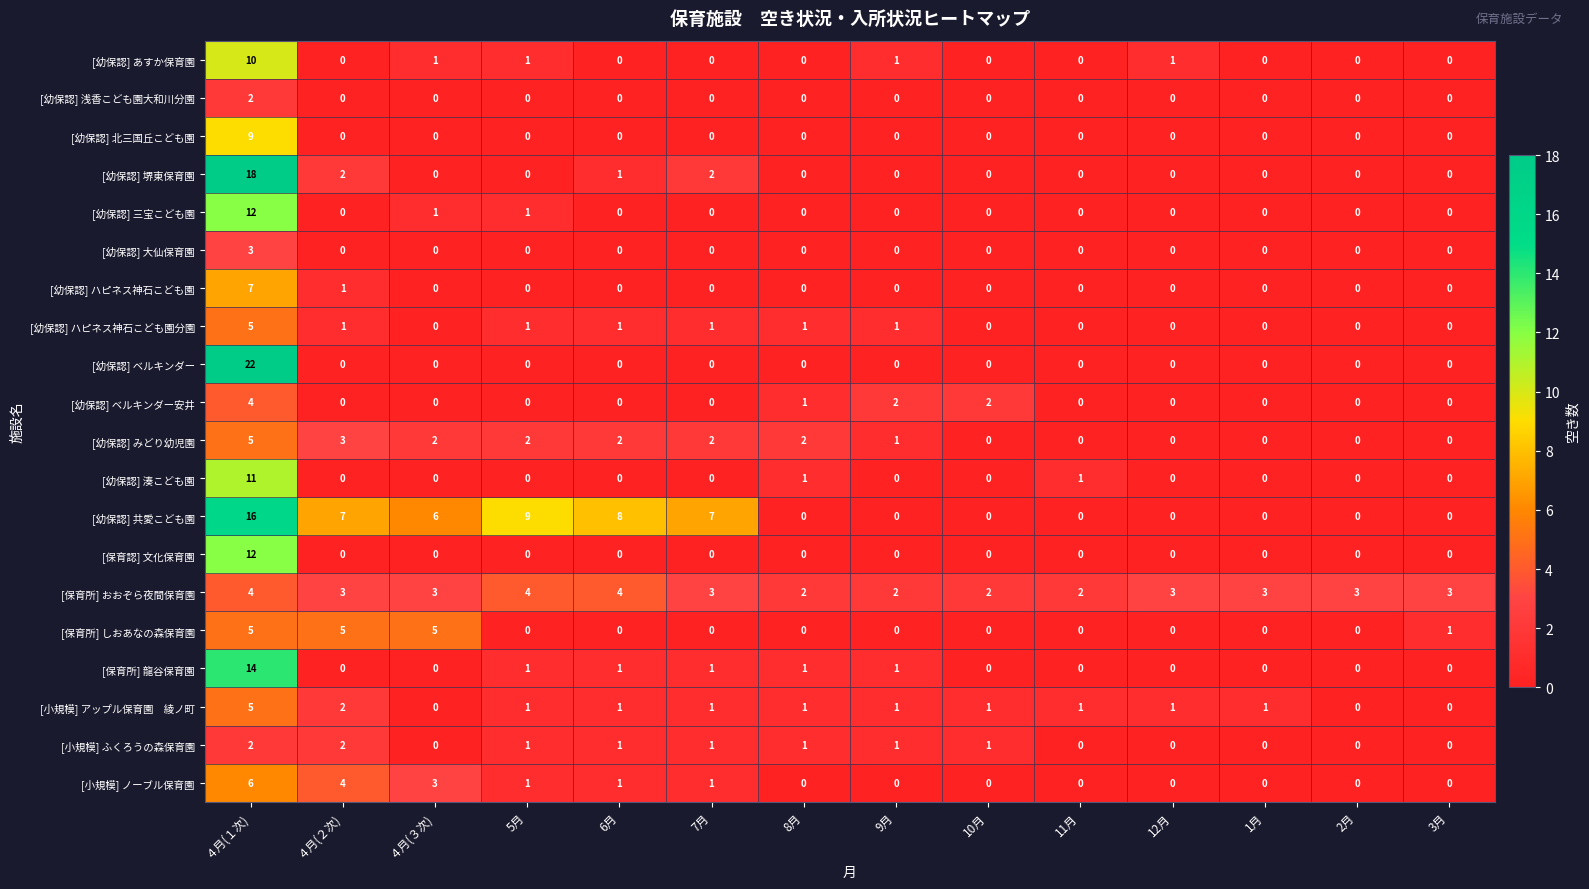

How many distinct data groups are displayed?

20